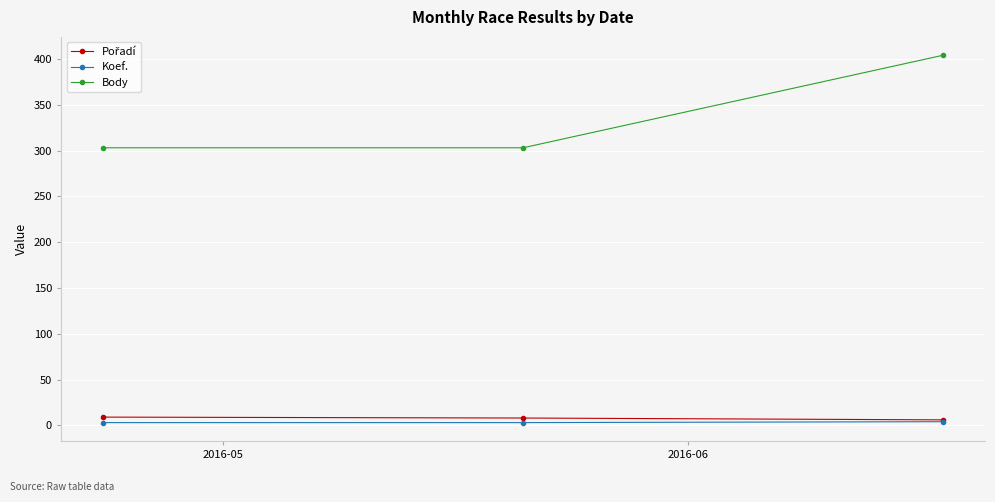

Which series has the largest total across all categories?

Body